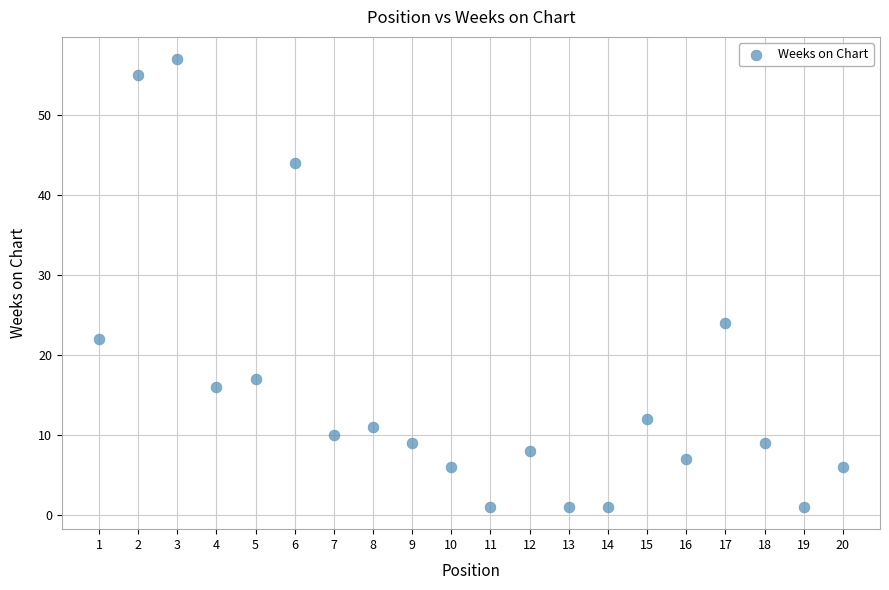

What is the range of Y values (max minus min)?

56